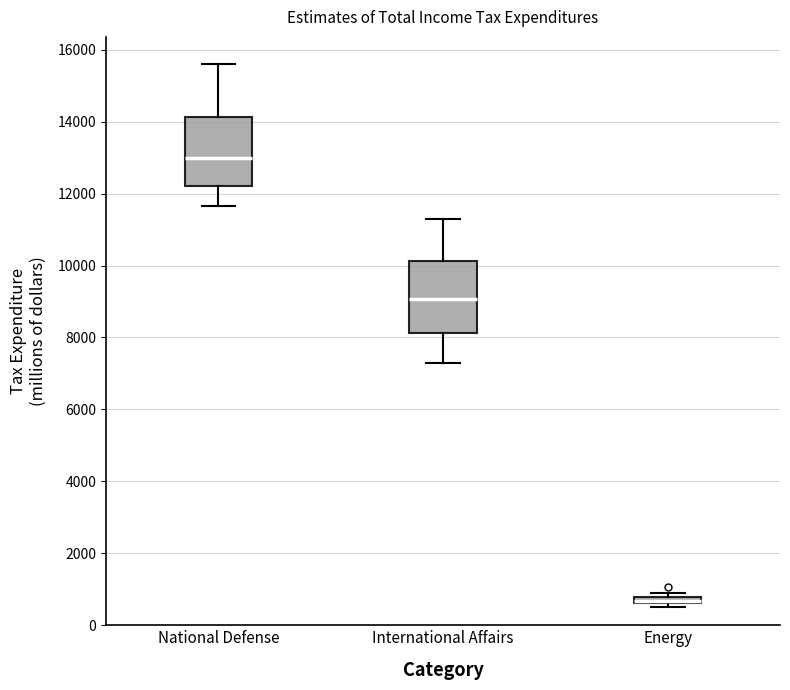

Where is the lower edge of the box for National Defense on the y-axis? The values are not printed on the chart, so give them approximately, as read against the axis.

12200